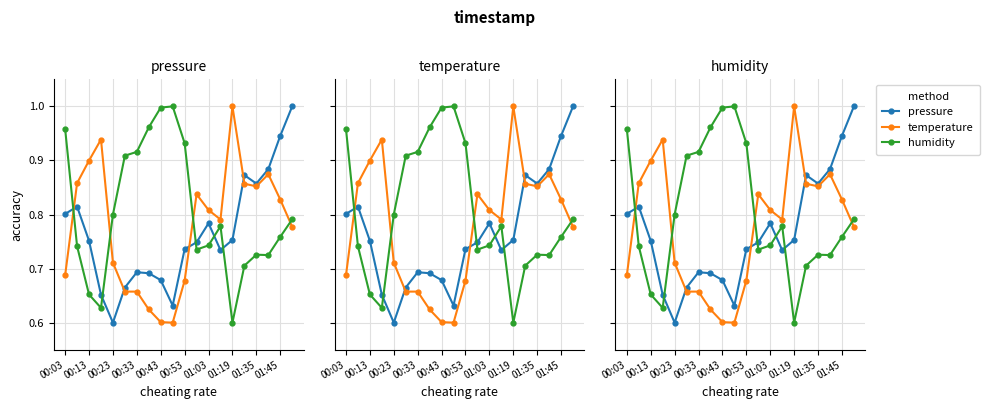

Rank the series by their average value, from highest to lowest.

humidity, temperature, pressure